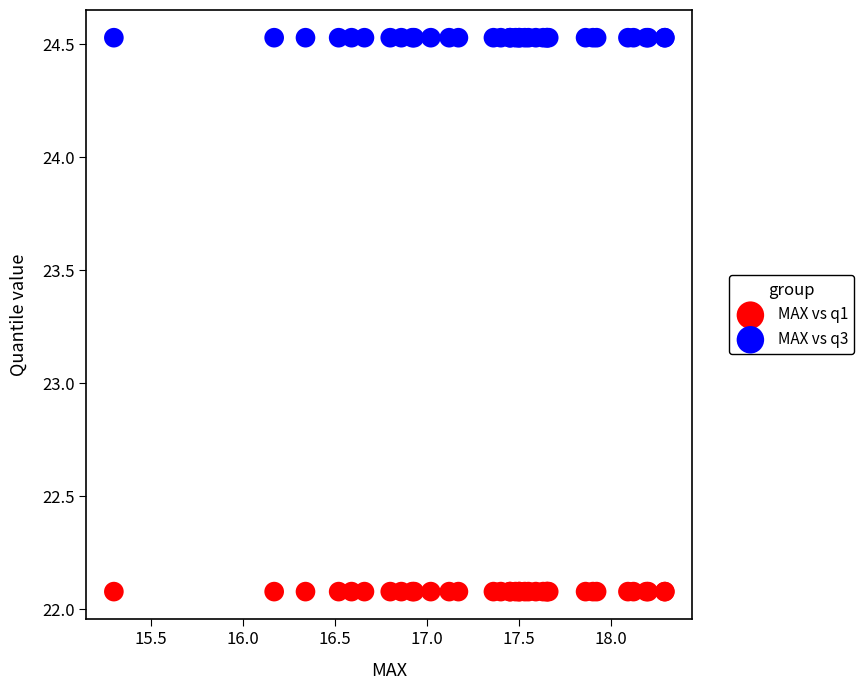

Which series reaches the minimum Y coordinate?

MAX vs q1